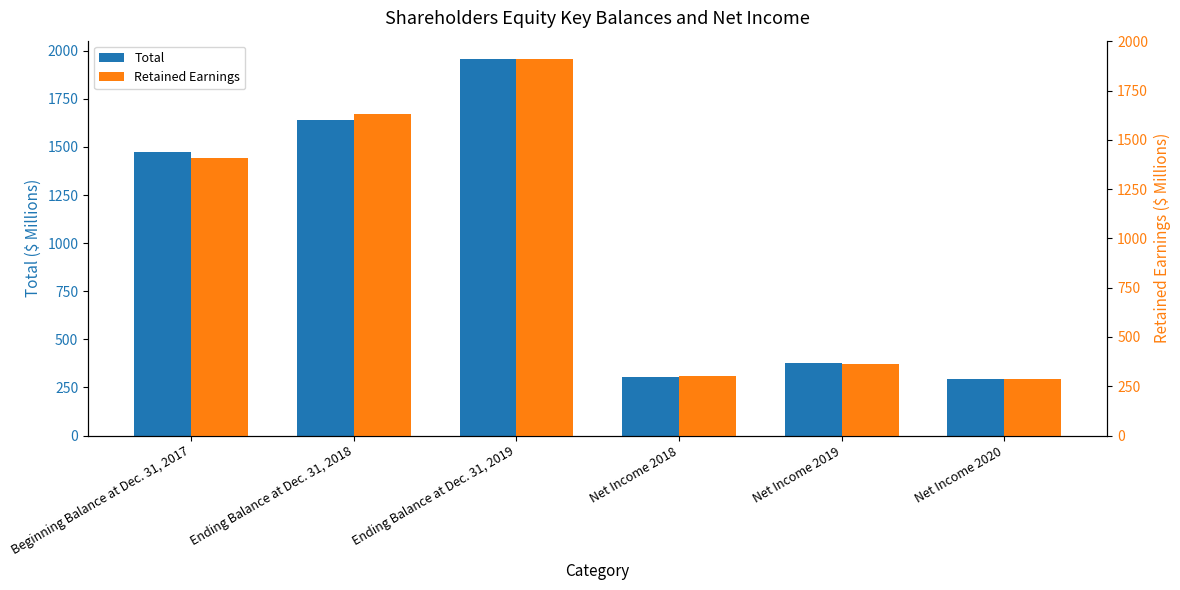

How many data points does each series have?

6